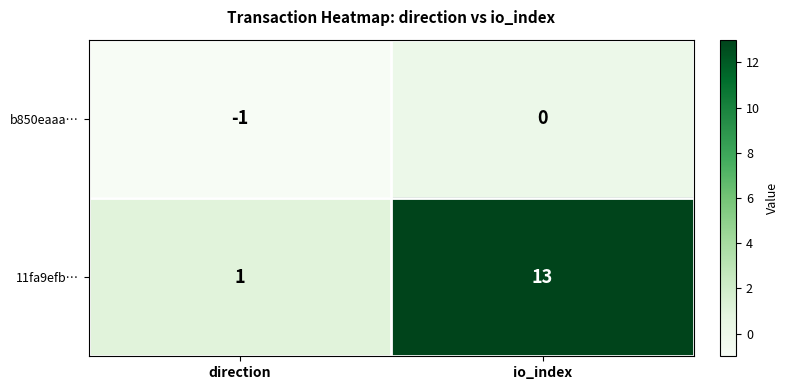

How many series are shown in this chart?

2